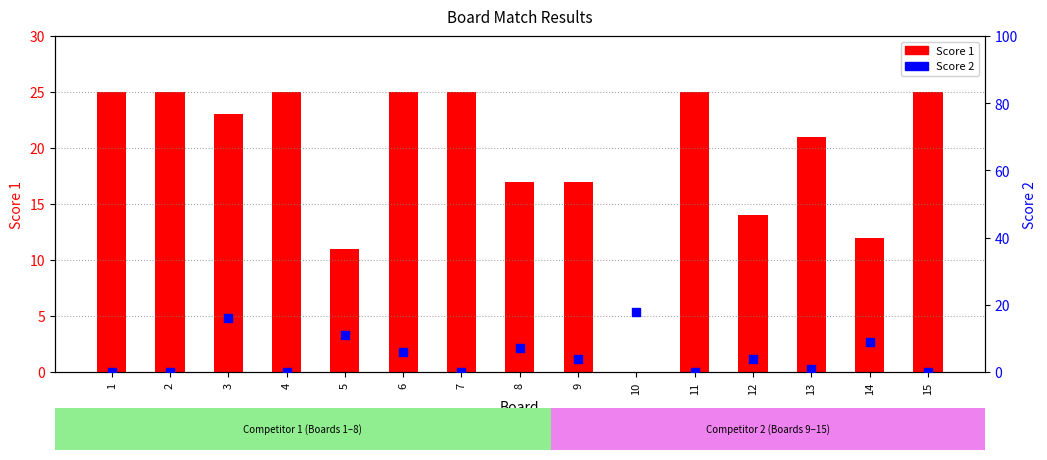

What is the total value across all series at 14?

21